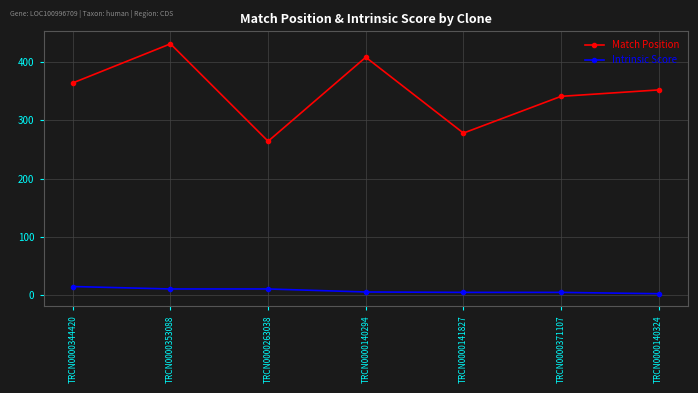

What is the value of the Match Position point at the 5th from the left?

278.0